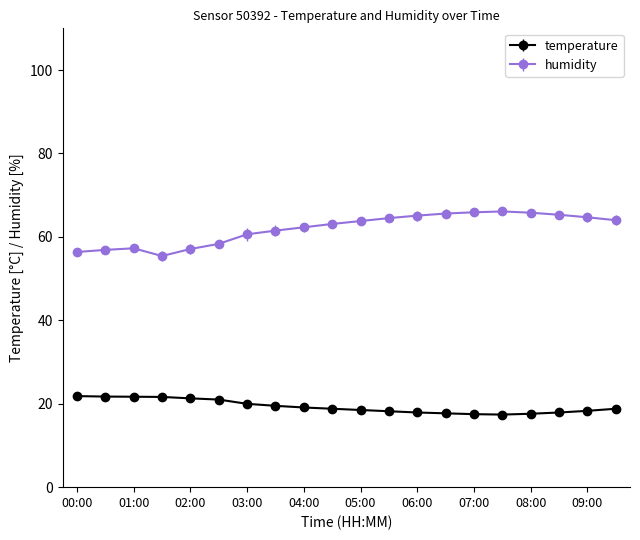

What is the sum of all temperature values?

386.3